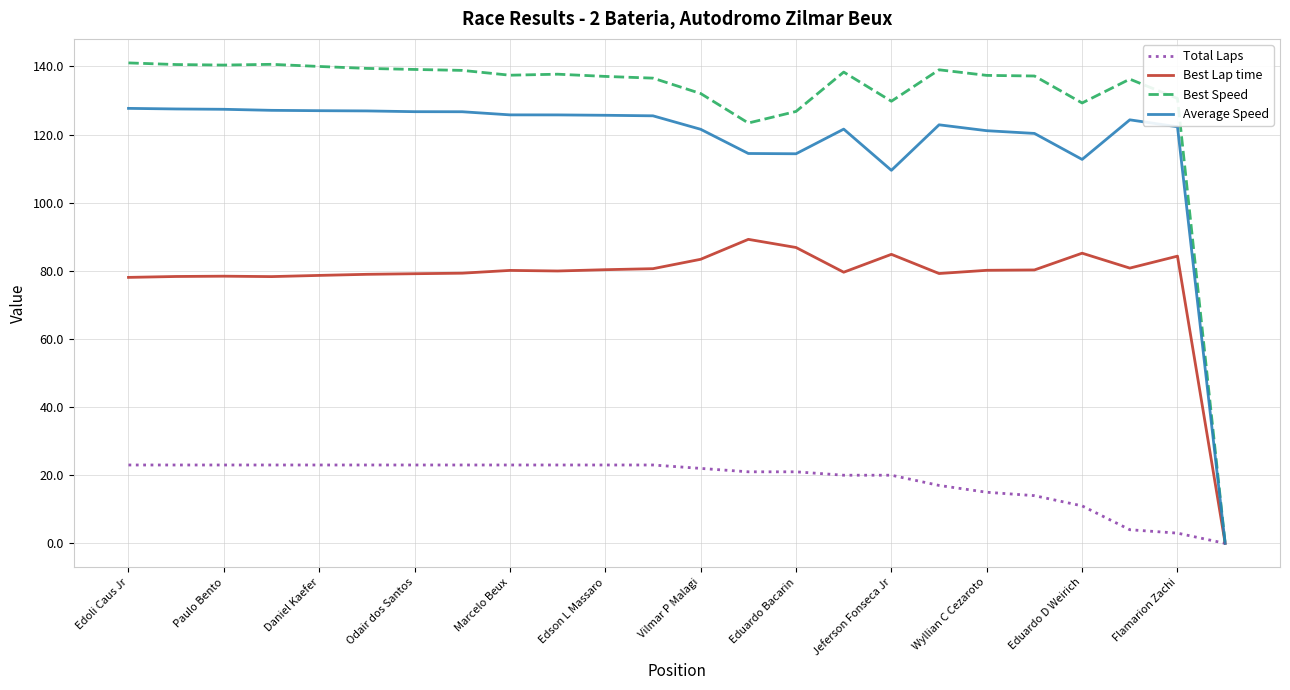

List the series in order of their peak value, lowest first.

Total Laps, Best Lap time, Average Speed, Best Speed